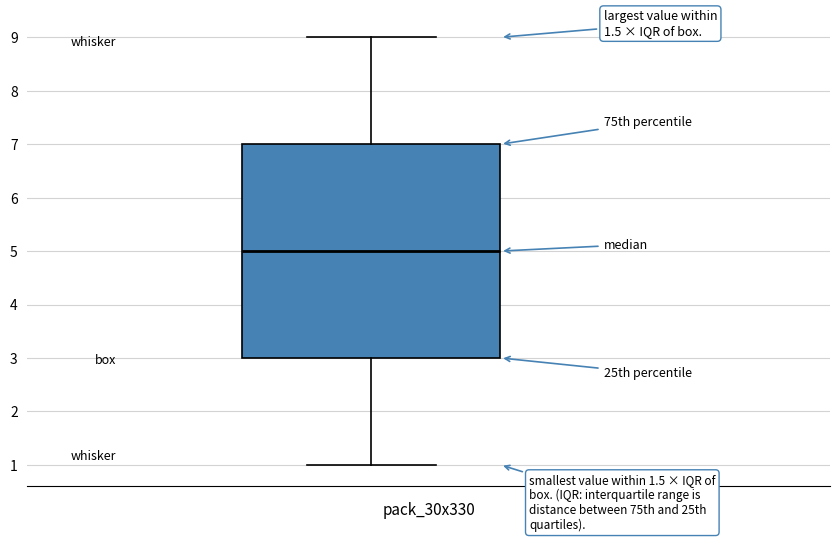

Where is the upper edge of the box on the y-axis? The values are not printed on the chart, so give them approximately, as read against the axis.

7